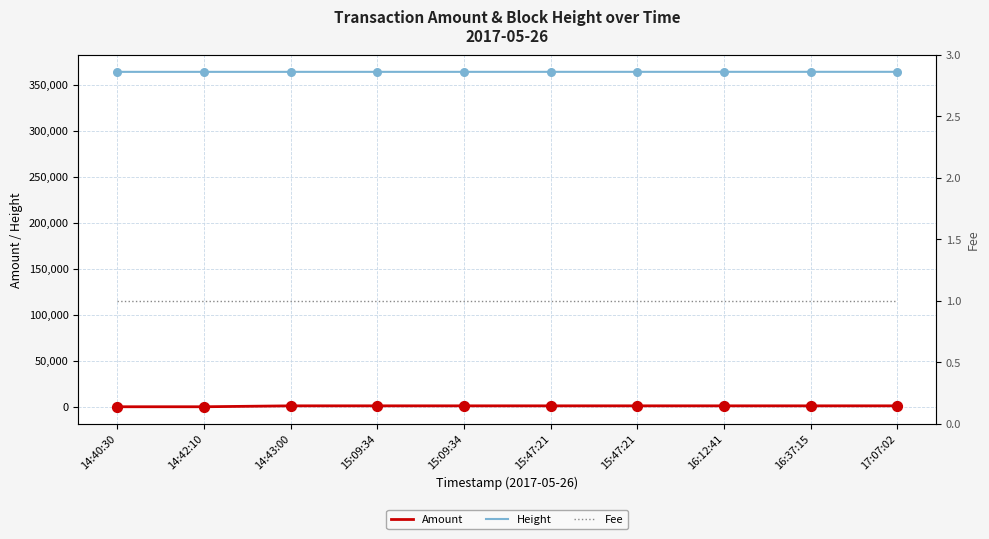

Which series reaches the maximum Y coordinate?

Height